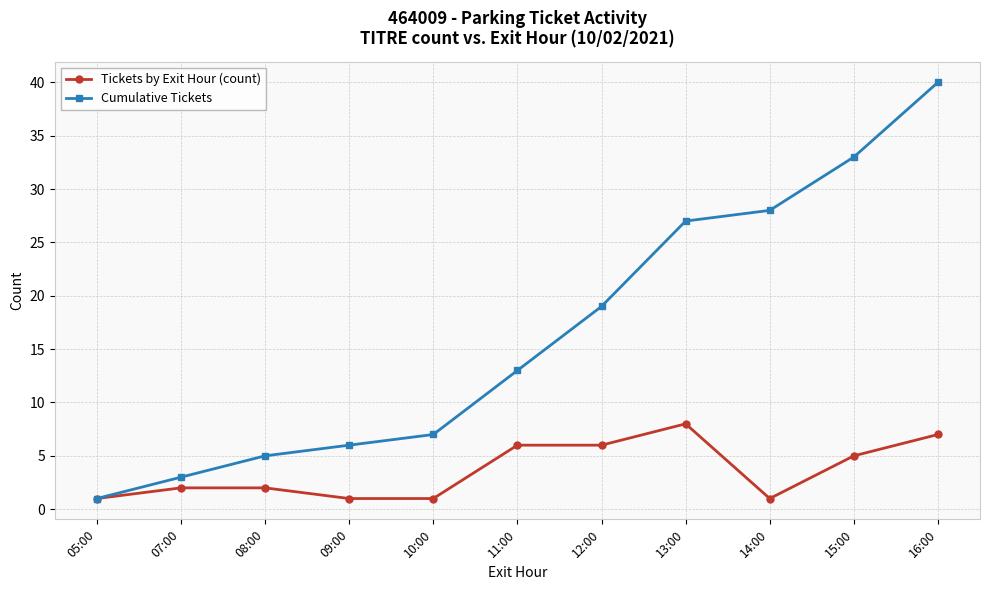

Is the value of Tickets by Exit Hour (count) at 05:00 greater than the value of Cumulative Tickets at 07:00?

No